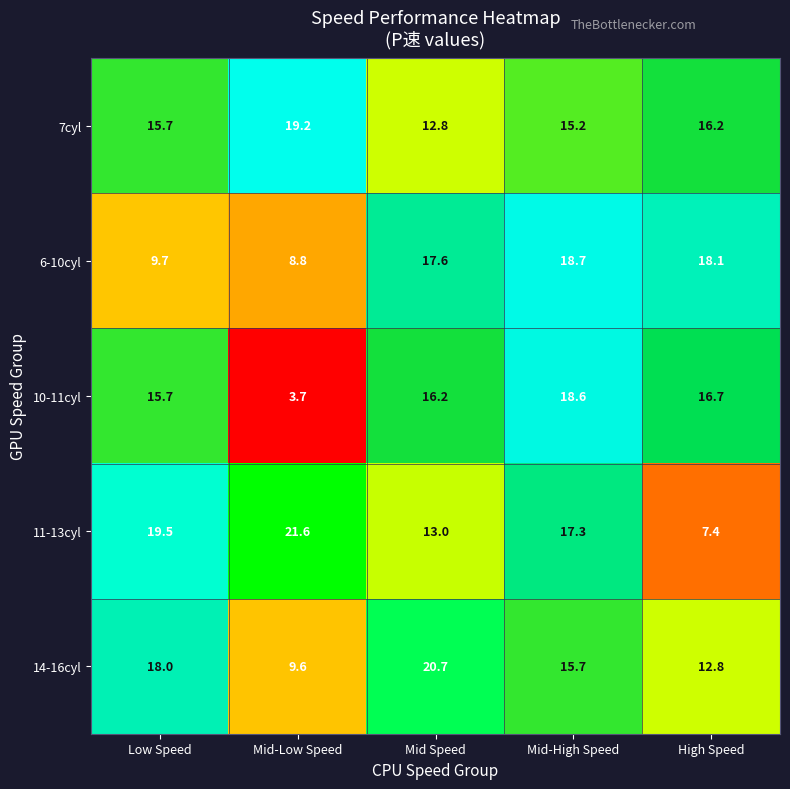

Reading right to left, what are all the values shown in this chart?

7cyl: 16.2	15.2	12.8	19.2	15.7
6-10cyl: 18.1	18.7	17.6	8.8	9.7
10-11cyl: 16.7	18.6	16.2	3.7	15.7
11-13cyl: 7.4	17.3	13.0	21.6	19.5
14-16cyl: 12.8	15.7	20.7	9.6	18.0